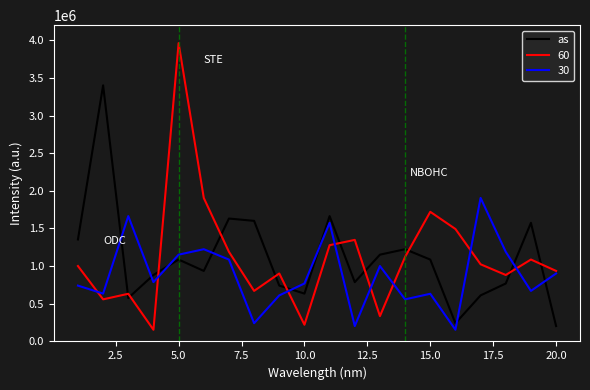

List the series in order of their peak value, highest first.

60, as, 30